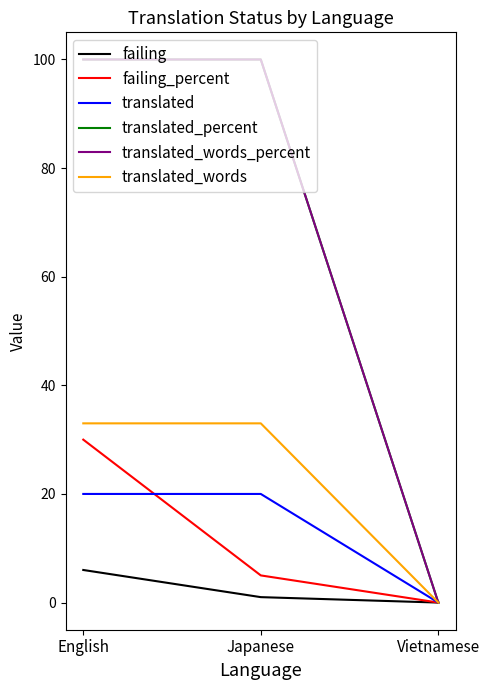

Reading left to right, list all the values displayed in this chart.

failing: 6	1	0
failing_percent: 30	5	0
translated: 20	20	0
translated_percent: 100	100	0
translated_words_percent: 100	100	0
translated_words: 33	33	0